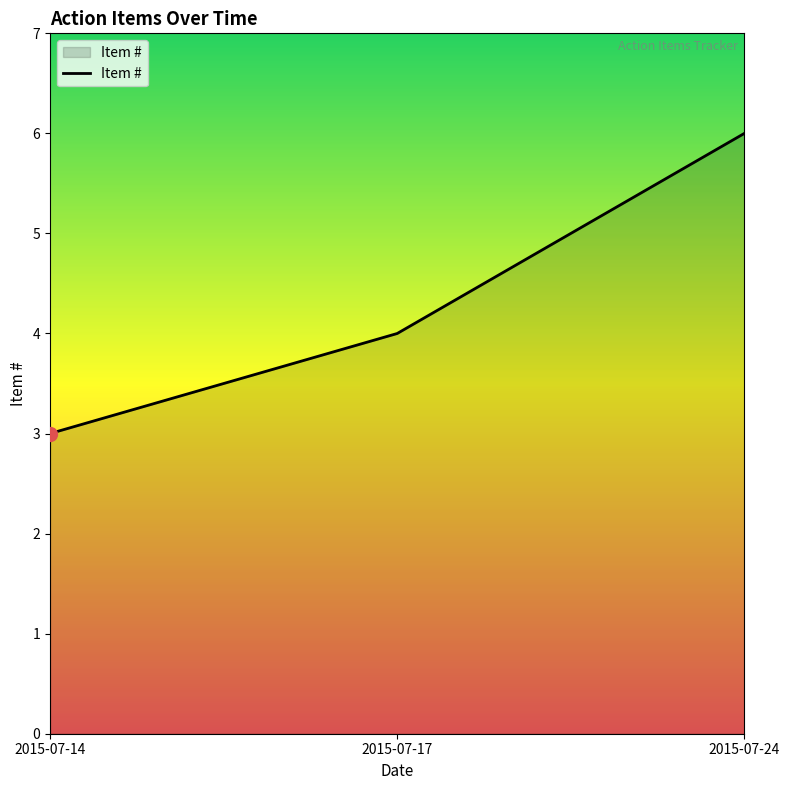

List the labels in order of value, smallest first.

2015-07-14, 2015-07-17, 2015-07-24